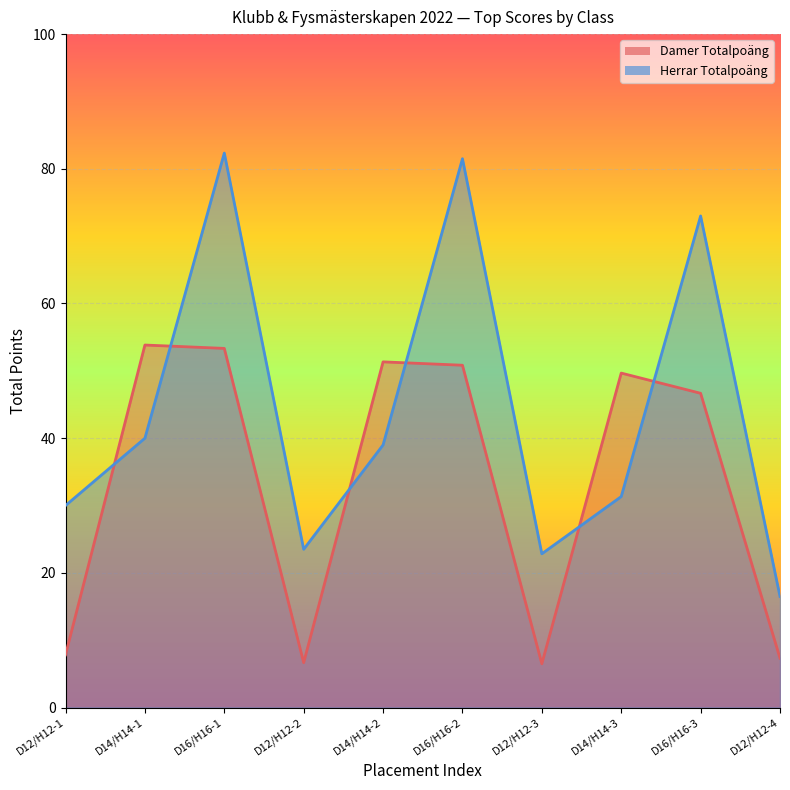

At which category is the sum across all series the highest?

D16/H16-1